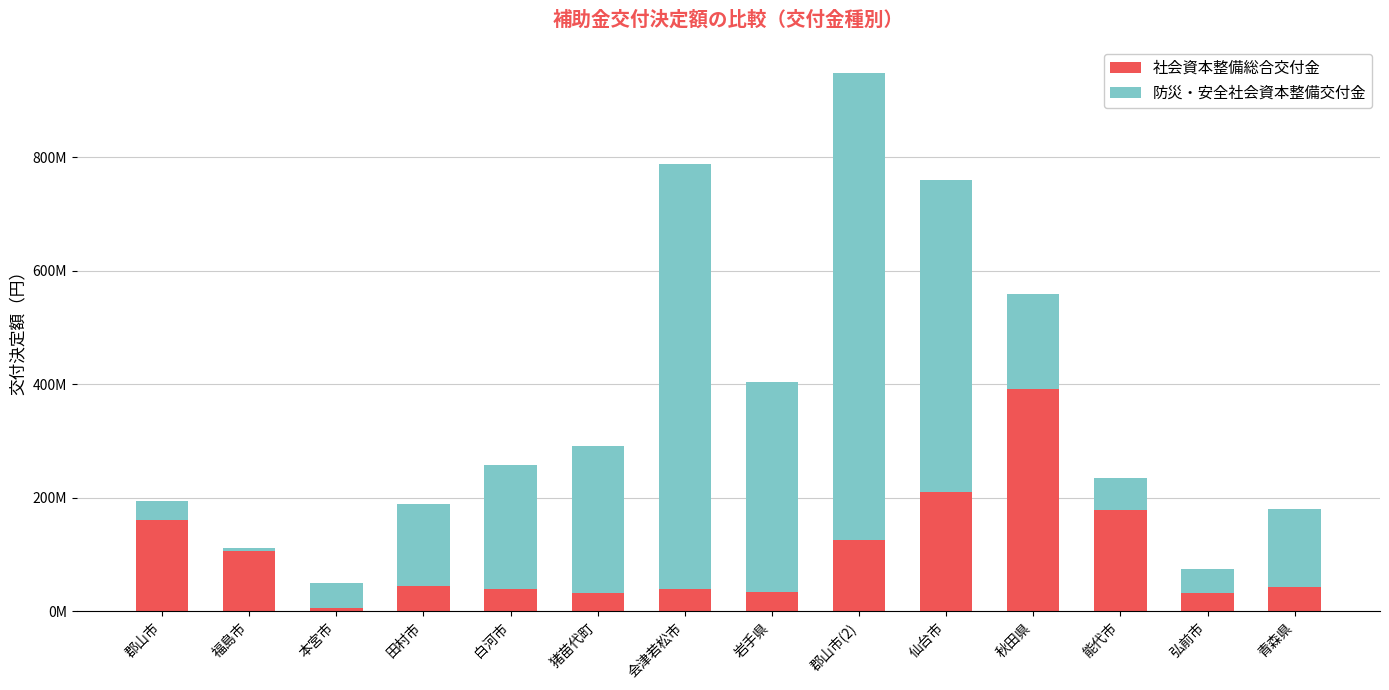

Between 福島市 and 郡山市(2), which series saw the biggest shift?

防災・安全社会資本整備交付金